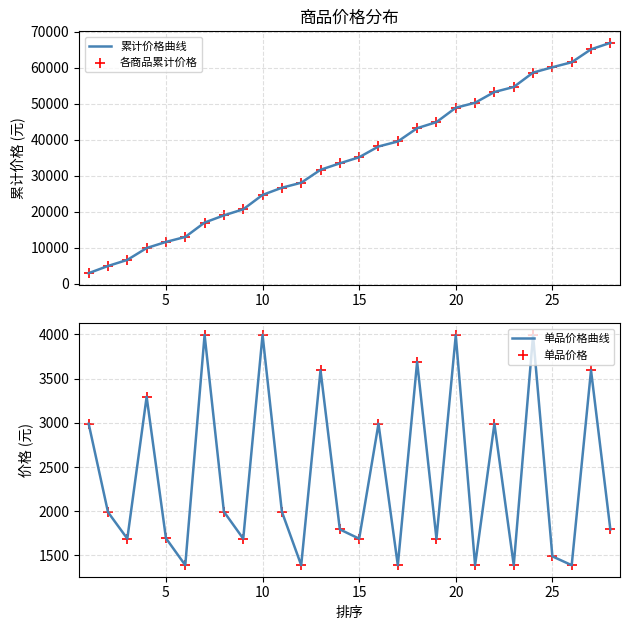

Which series reaches the minimum Y coordinate?

单品价格曲线